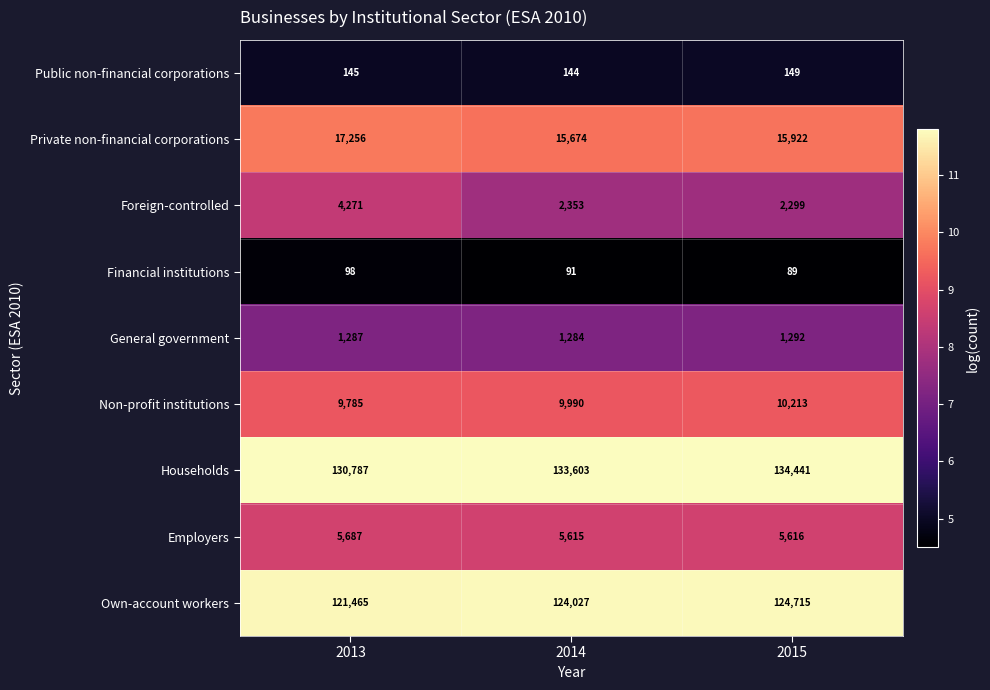

What is the total value across all series at 2013?

290781